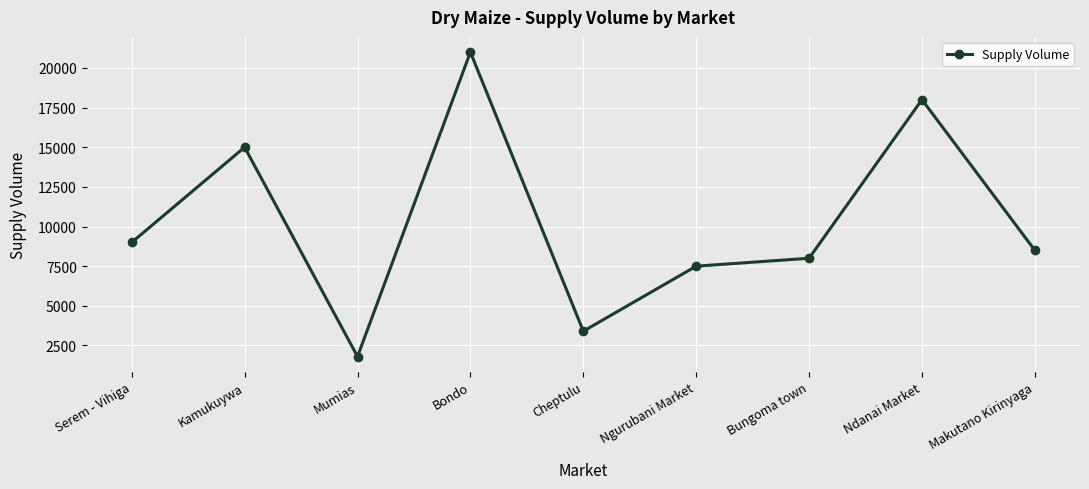

List the labels in order of value, largest first.

Bondo, Ndanai Market, Kamukuywa, Serem - Vihiga, Makutano Kirinyaga, Bungoma town, Ngurubani Market, Cheptulu, Mumias